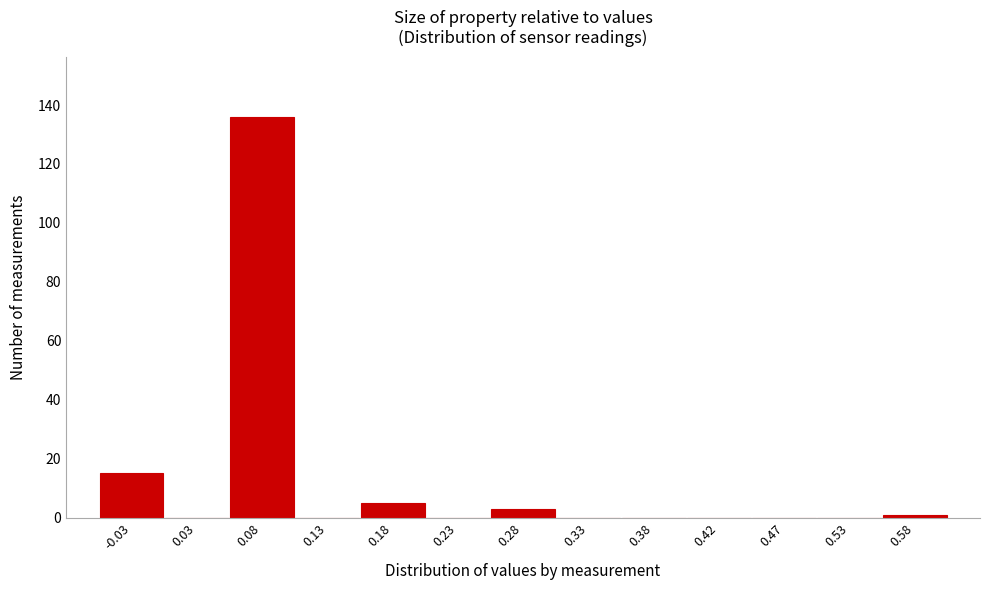

Reading left to right, list all the values displayed in this chart.

-0.03=15	0.03=0	0.08=136	0.13=0	0.18=5	0.23=0	0.28=3	0.33=0	0.38=0	0.42=0	0.47=0	0.53=0	0.58=1